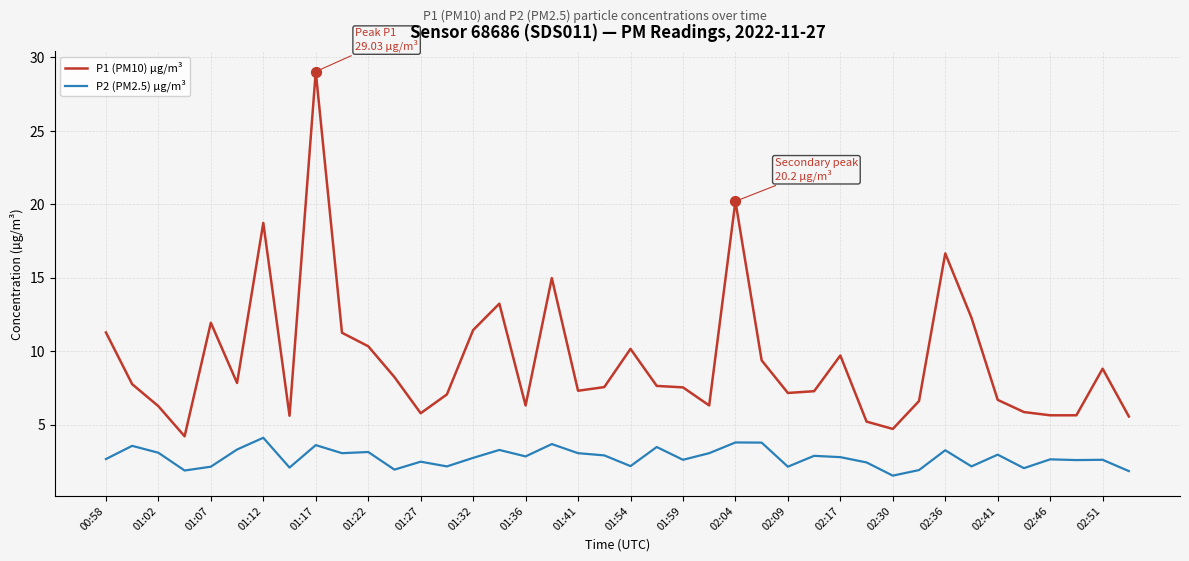

What is the highest value of the P2 (PM2.5) µg/m³ series?

4.1